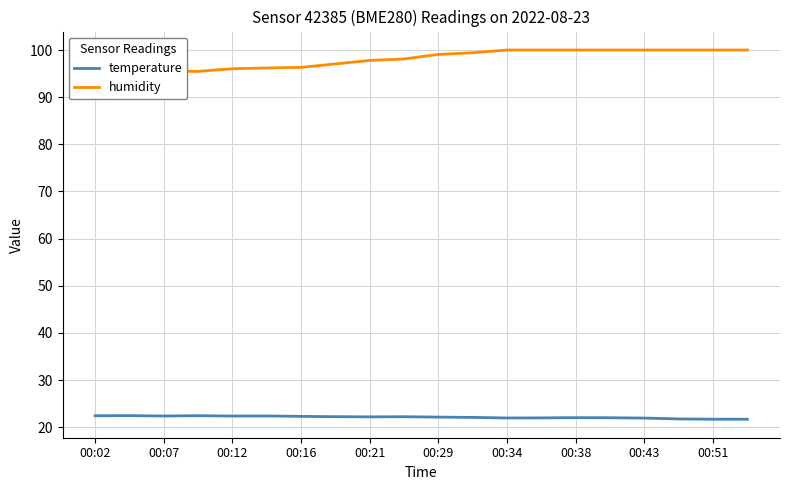

Is it true that temperature equals 30.6 at 00:29?

False